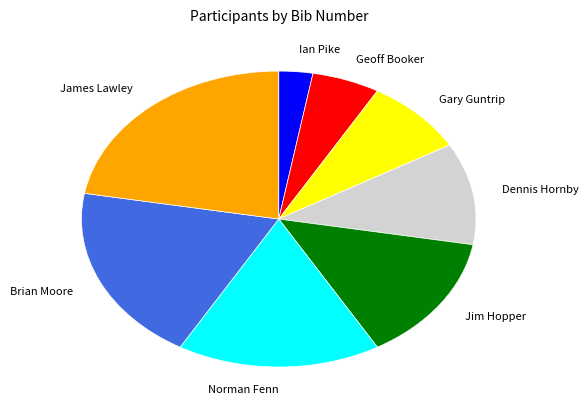

The Brian Moore slice represents 19% of the pie. True or false?

True